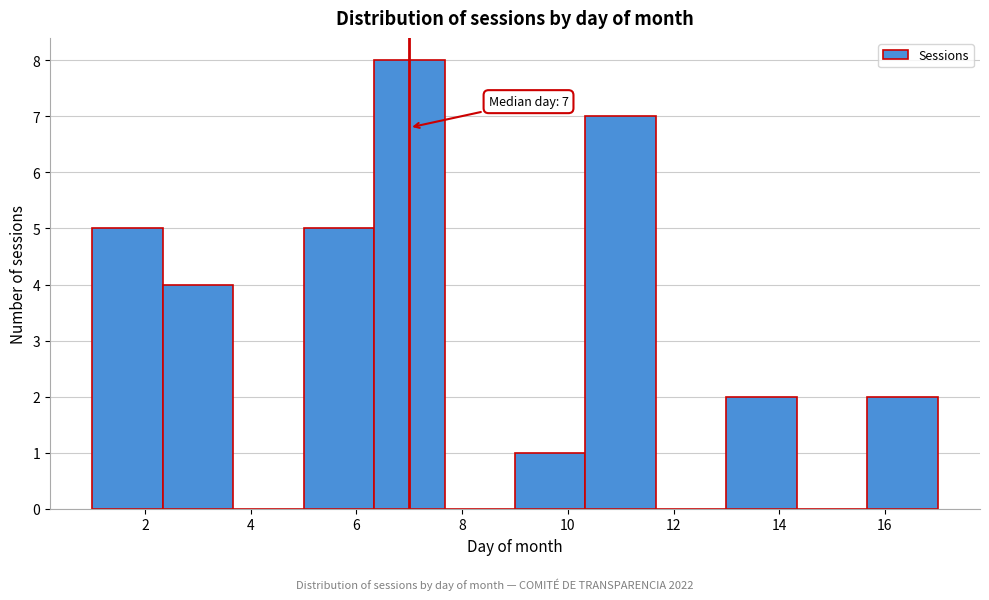

Which range on the x-axis has the tallest bar?

6.4 to 7.6